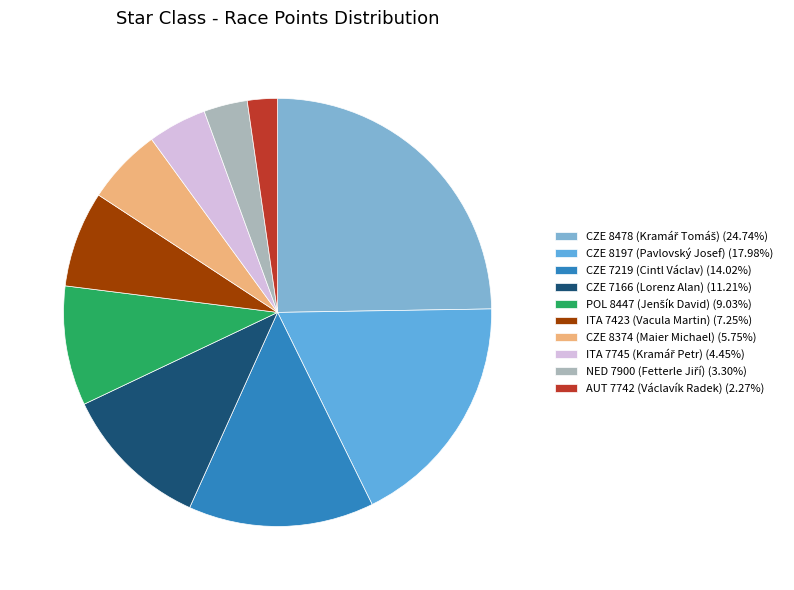

What is the smallest slice in the pie chart?

AUT 7742 (Václavík Radek)